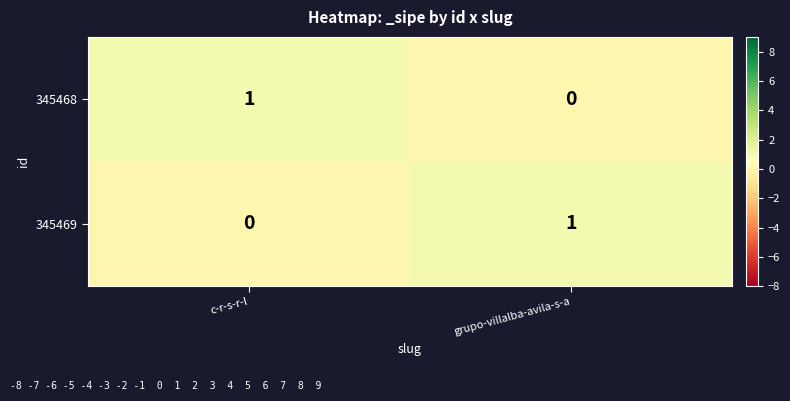

Which category has the lowest value in the 345468 series?

grupo-villalba-avila-s-a